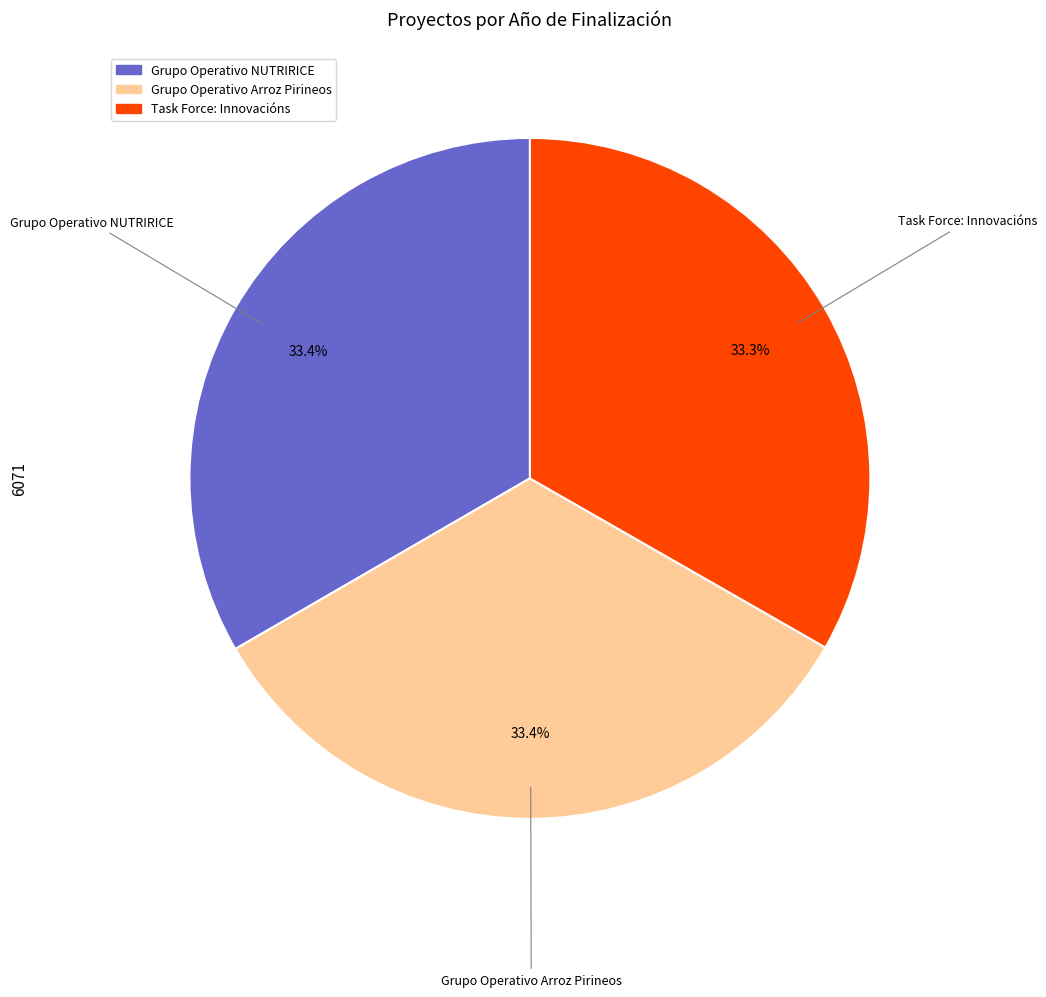

Does Task Force: Innovacións represent more than half of the total?

No